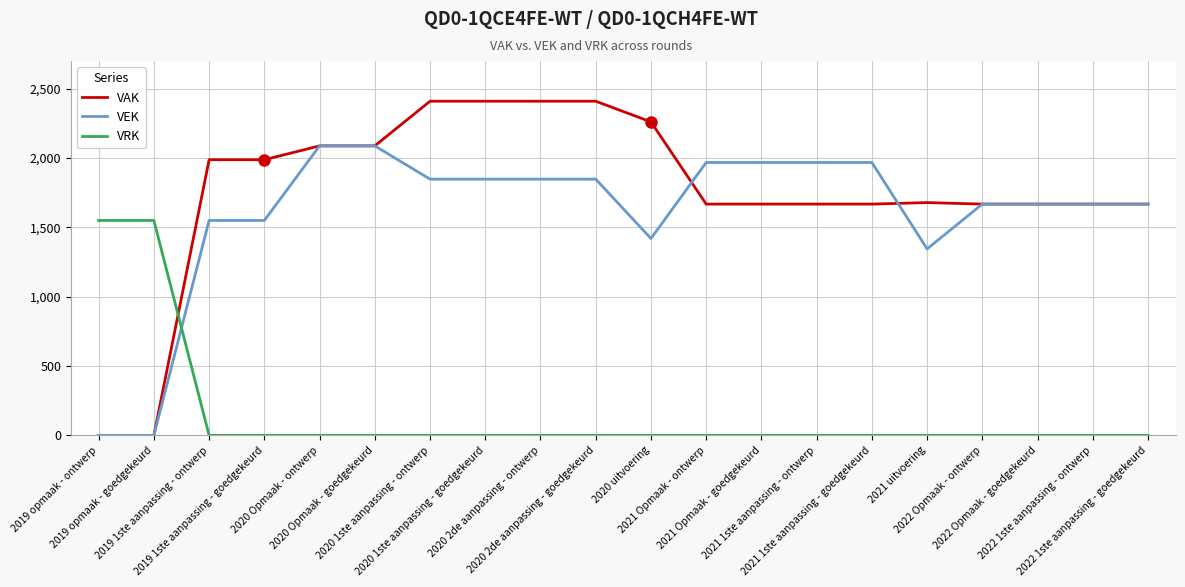

The value of VEK at 2020 2de aanpassing - goedgekeurd is 657. True or false?

False